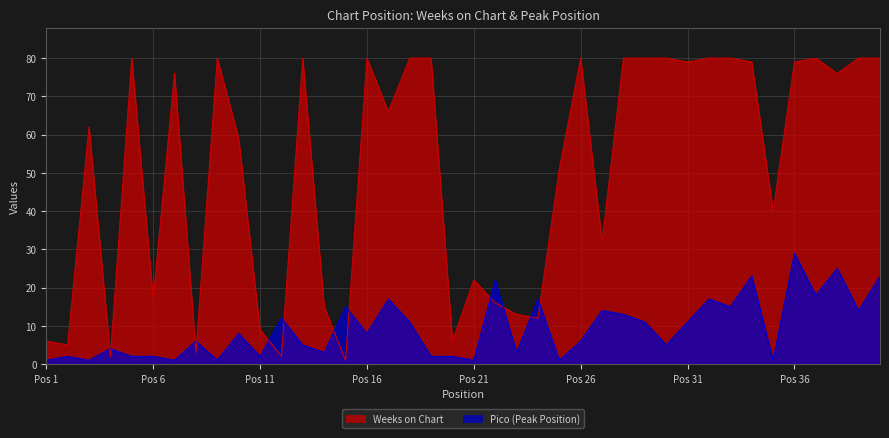

After their last crossing, which series has the higher values: Weeks on Chart or Pico (Peak Position)?

Weeks on Chart